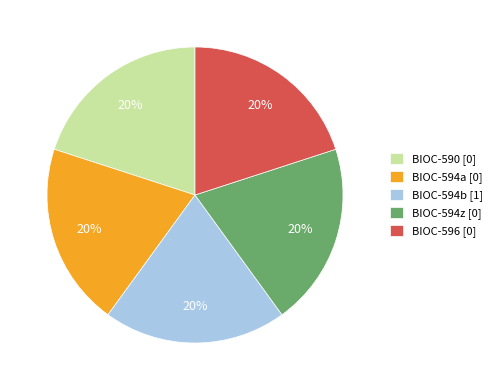

Is there any slice that represents more than half of the pie?

No